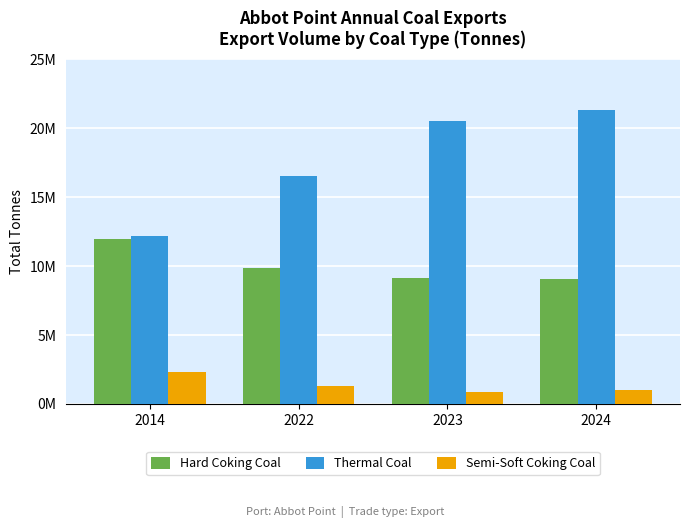

What are all the series names shown in the legend?

Hard Coking Coal, Thermal Coal, Semi-Soft Coking Coal